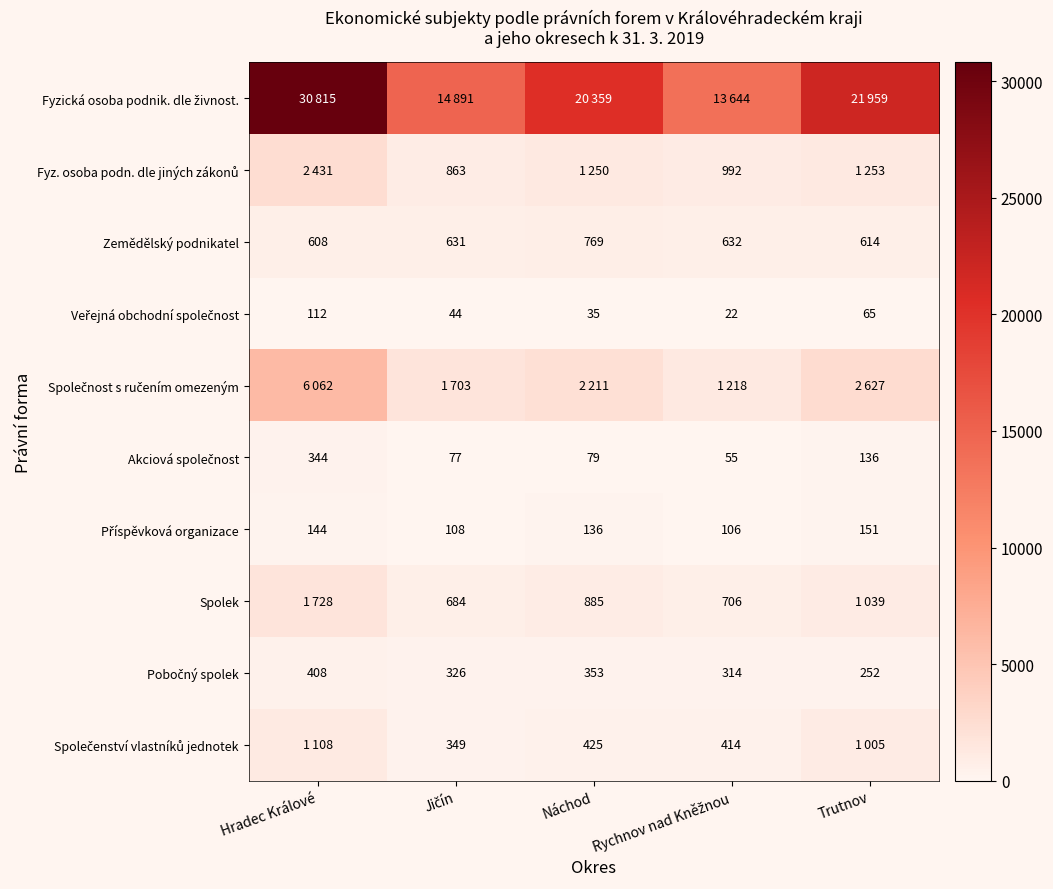

What is the difference between the maximum and minimum values in the Pobočný spolek series?

156